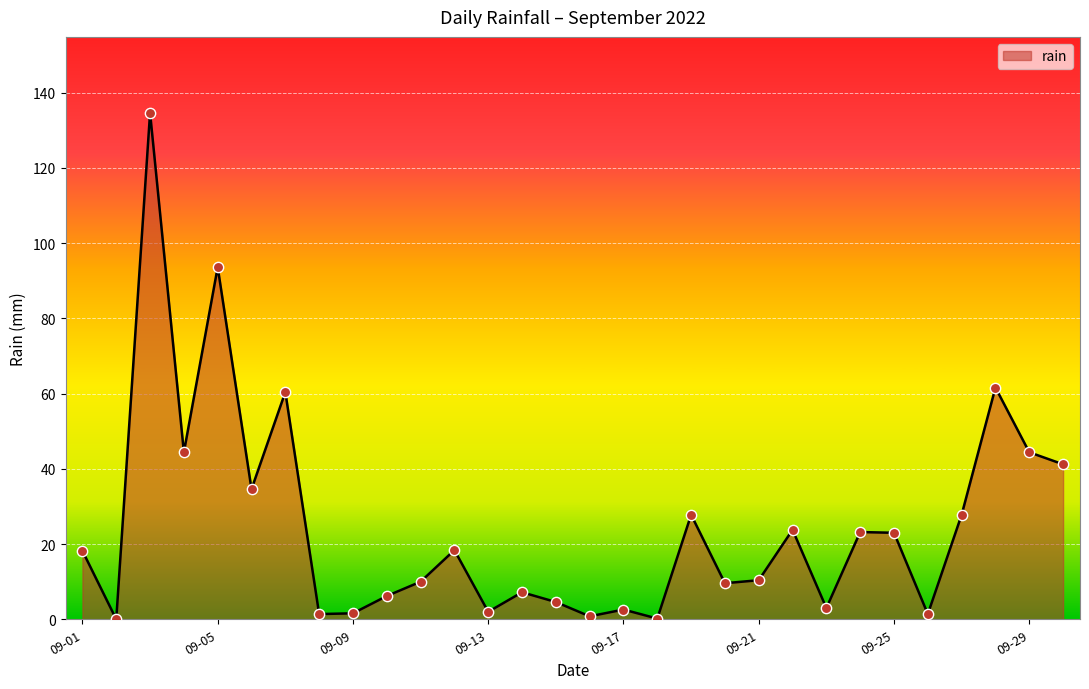

What is the difference between the maximum and minimum values?

134.6